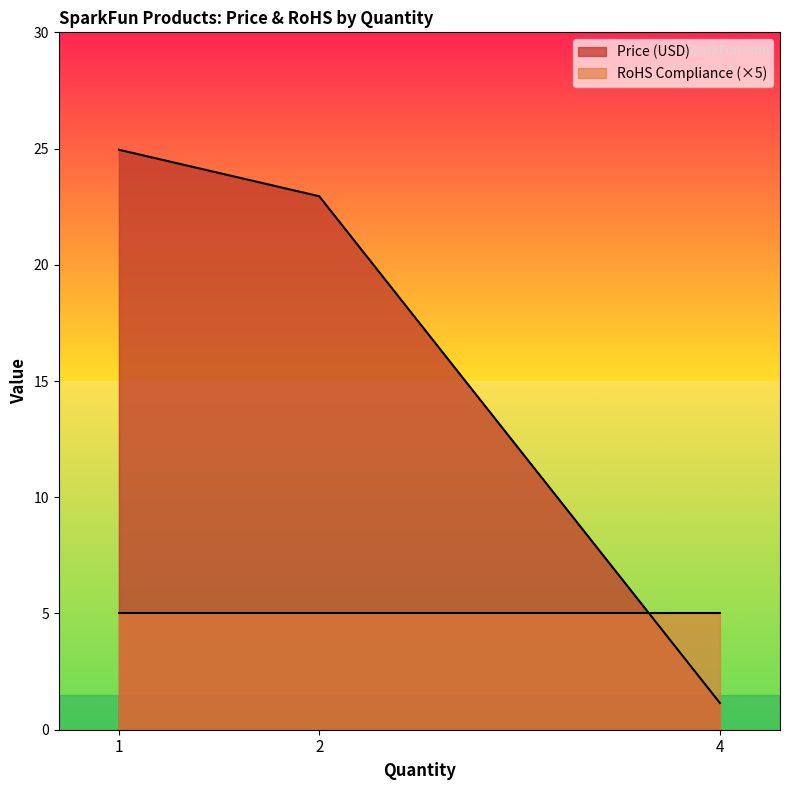

At which label does the data first exceed 22?

1